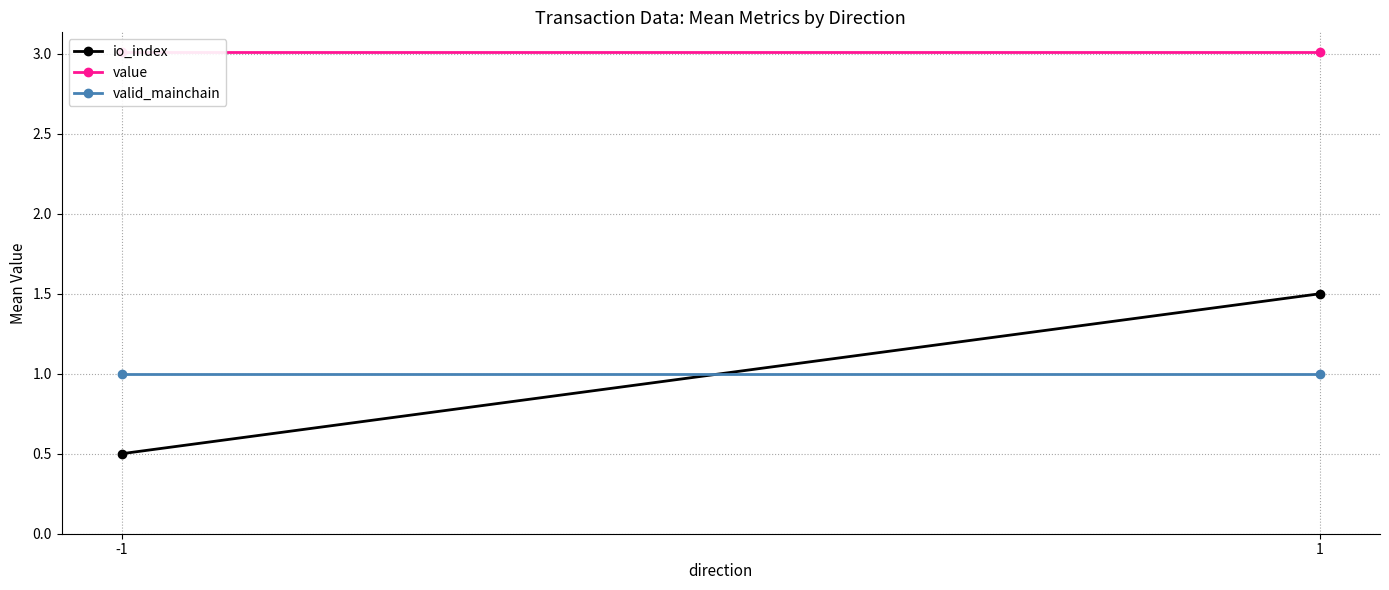

Rank the series by their maximum value, from highest to lowest.

value, io_index, valid_mainchain